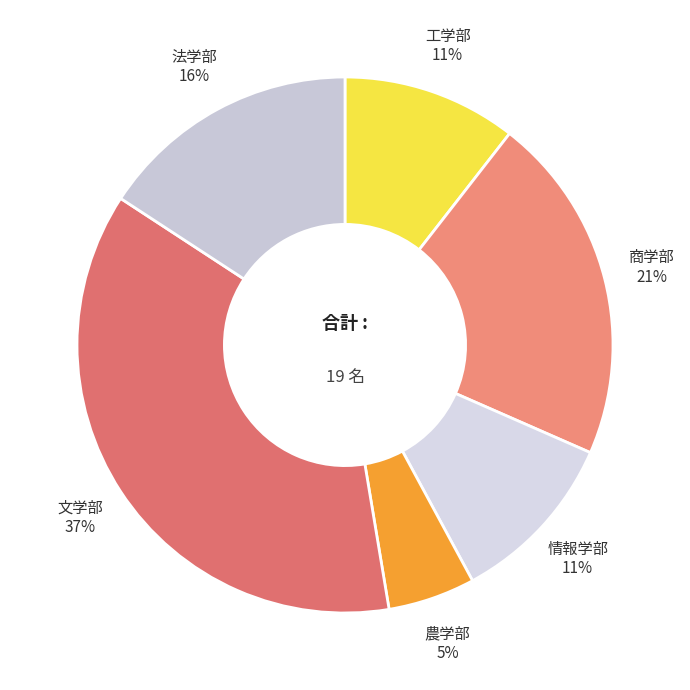

To the nearest percent, what is the difference between the largest and smallest slice percentages?

32%